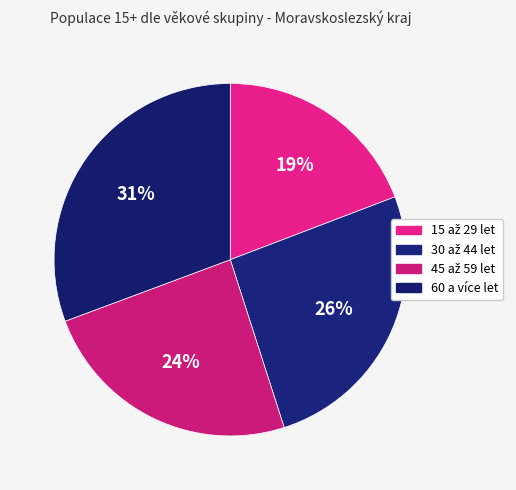

Is 15 až 29 let the majority of the pie?

No